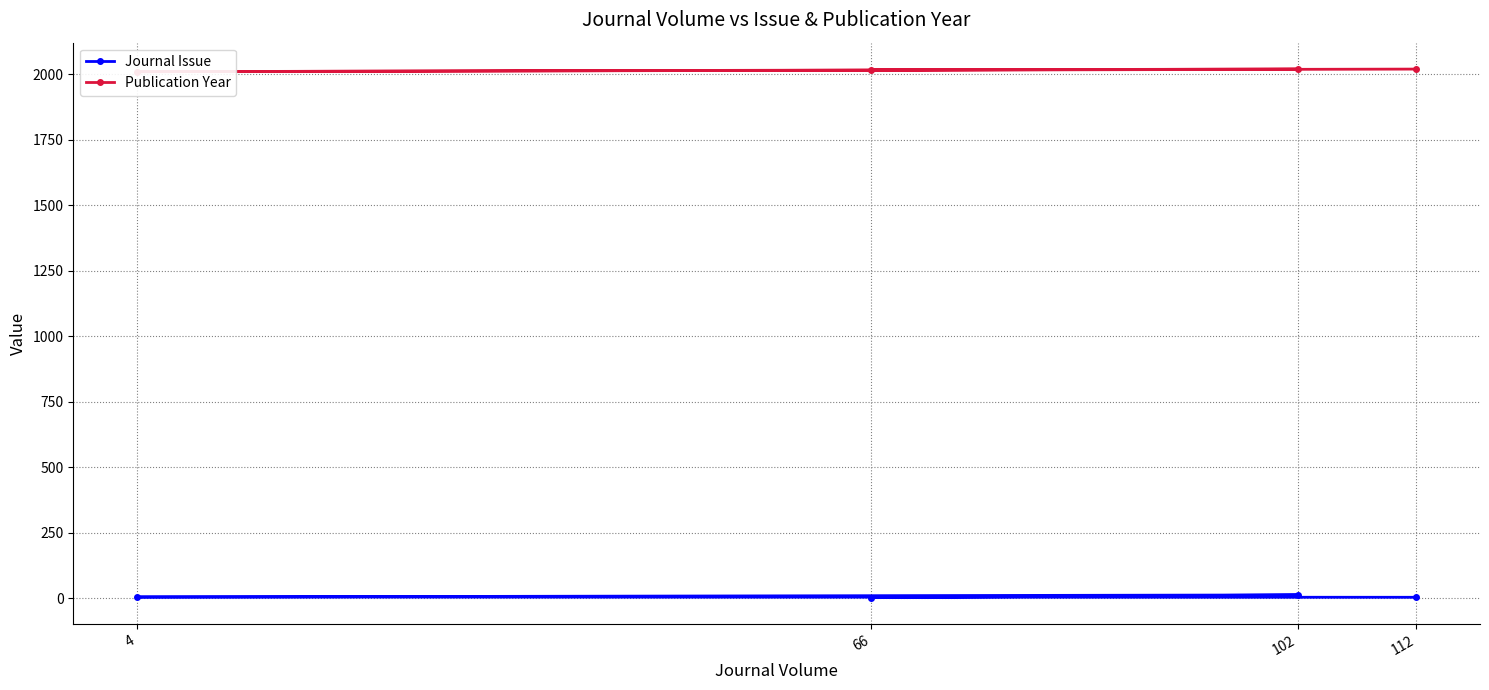

True or false: Journal Issue and Publication Year cross at least once.

False